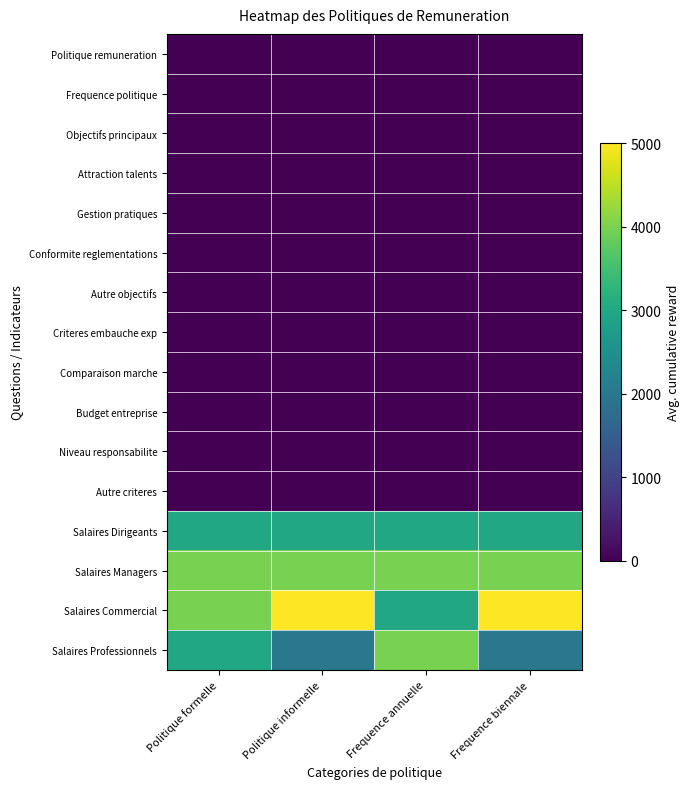

Which label corresponds to the smallest value in the chart?

Frequence annuelle